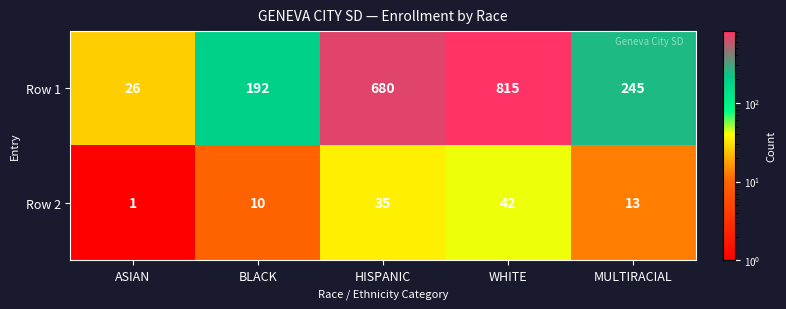

What is the difference between the highest and lowest values at WHITE?

773